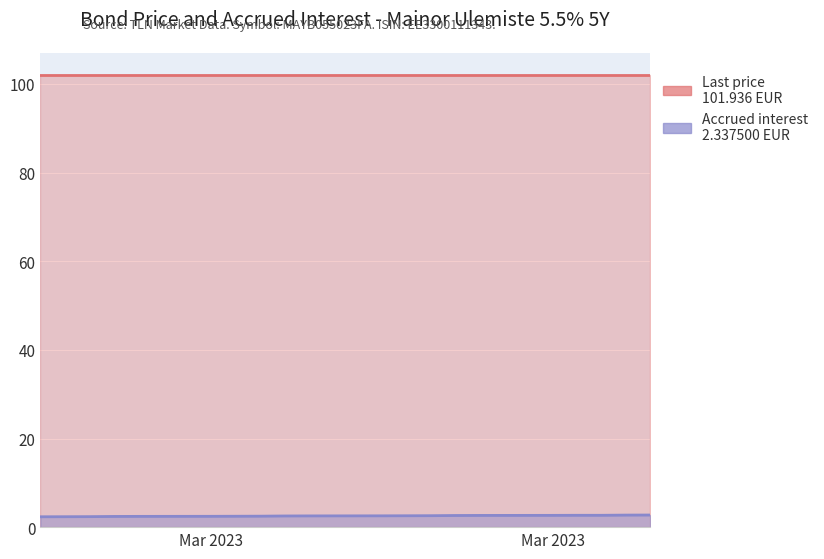

The value at 2023-03-15 is 2.5. True or false?

True